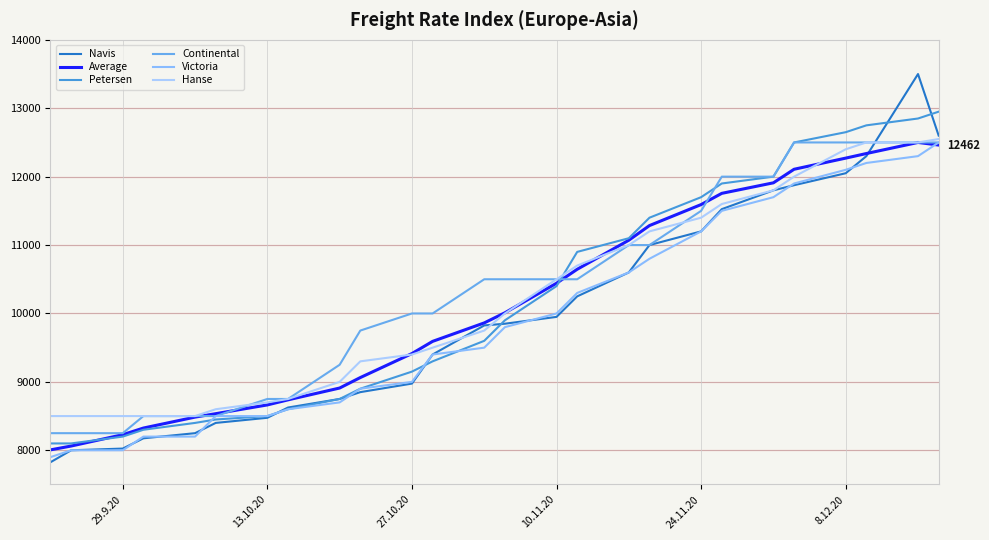

What is the difference between the second highest and second lowest values in the Average series?

4400